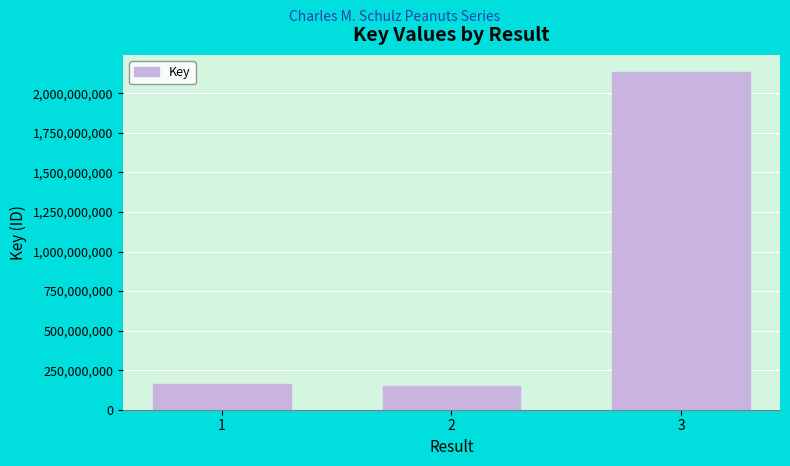

What is the greatest value displayed?

2136412860